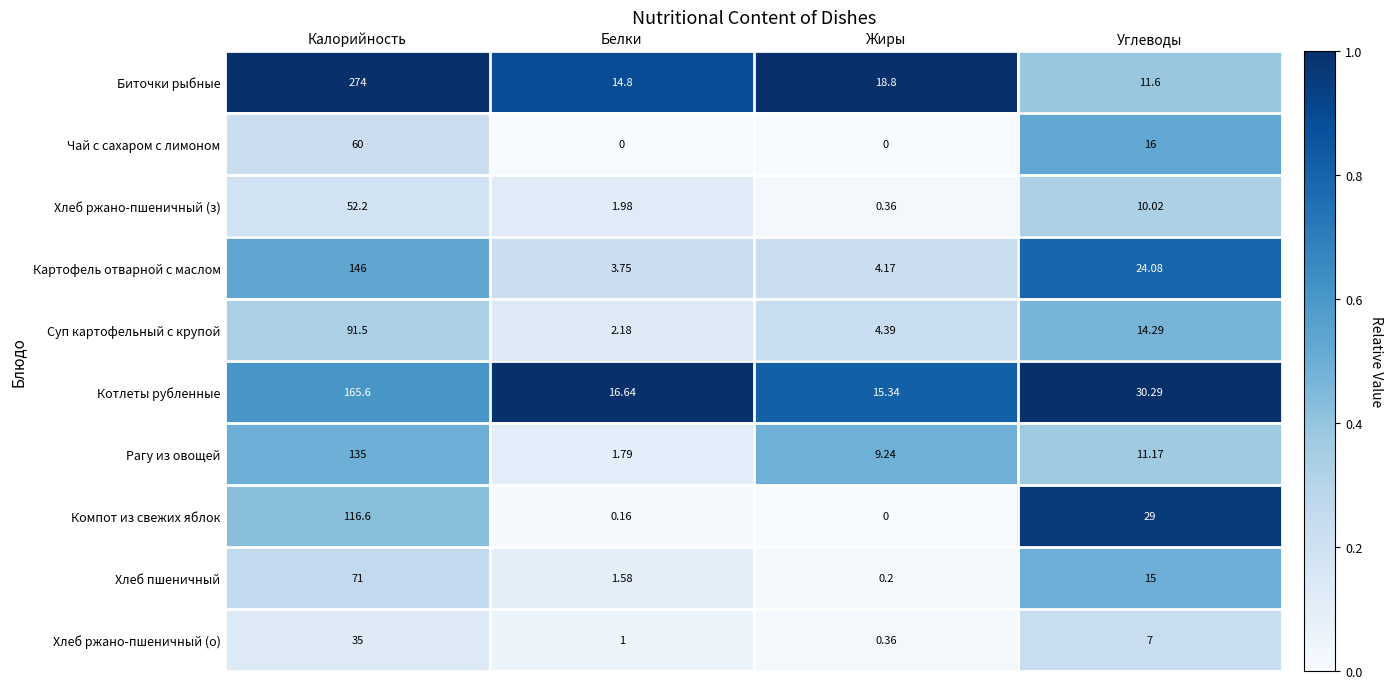

Where is Хлеб пшеничный nearest to the value 35?

Углеводы